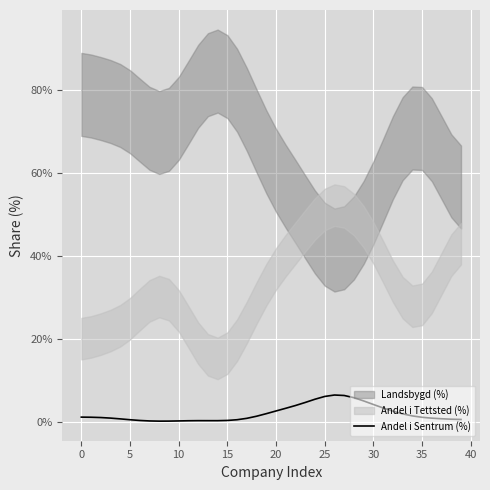

What is the highest value of the Andel i Sentrum (%) series?

6.4